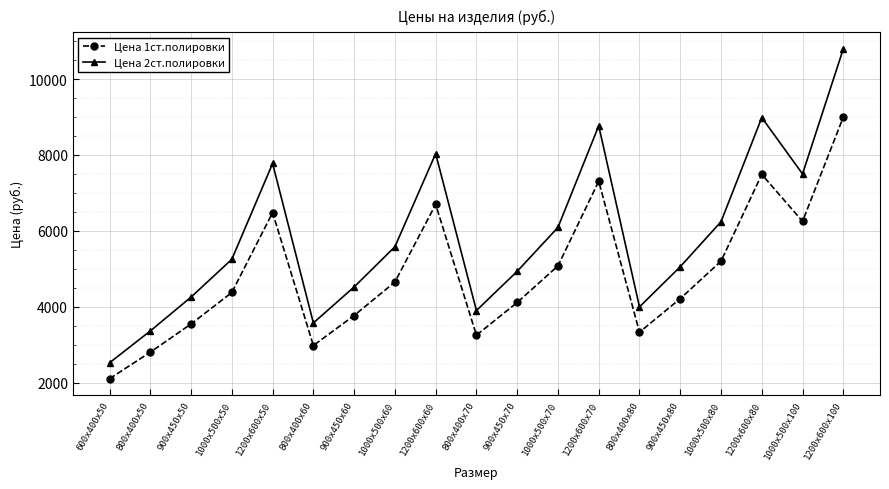

Where is the first local minimum for Цена 1ст.полировки?

800х400х60